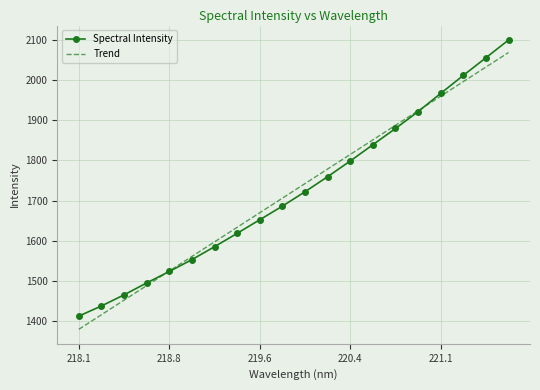

How many series are shown in this chart?

2